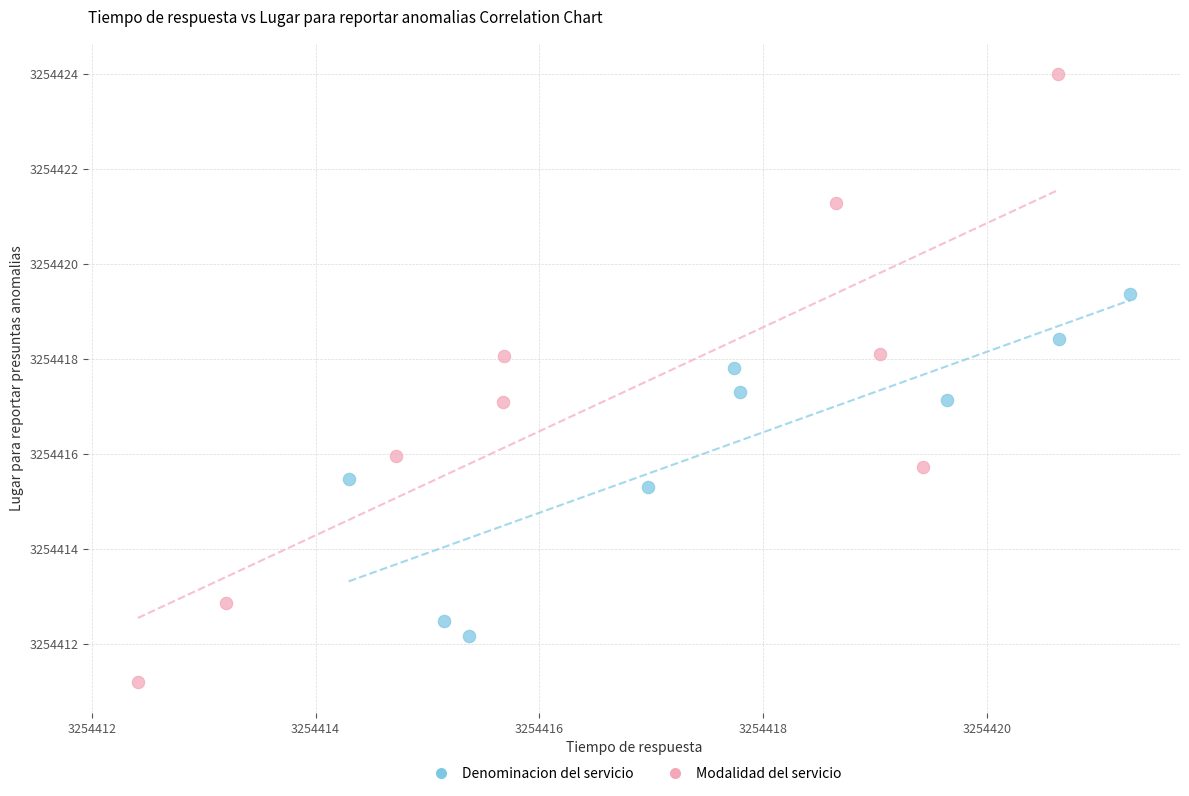

What are all the series names shown in the legend?

Denominacion del servicio, Modalidad del servicio